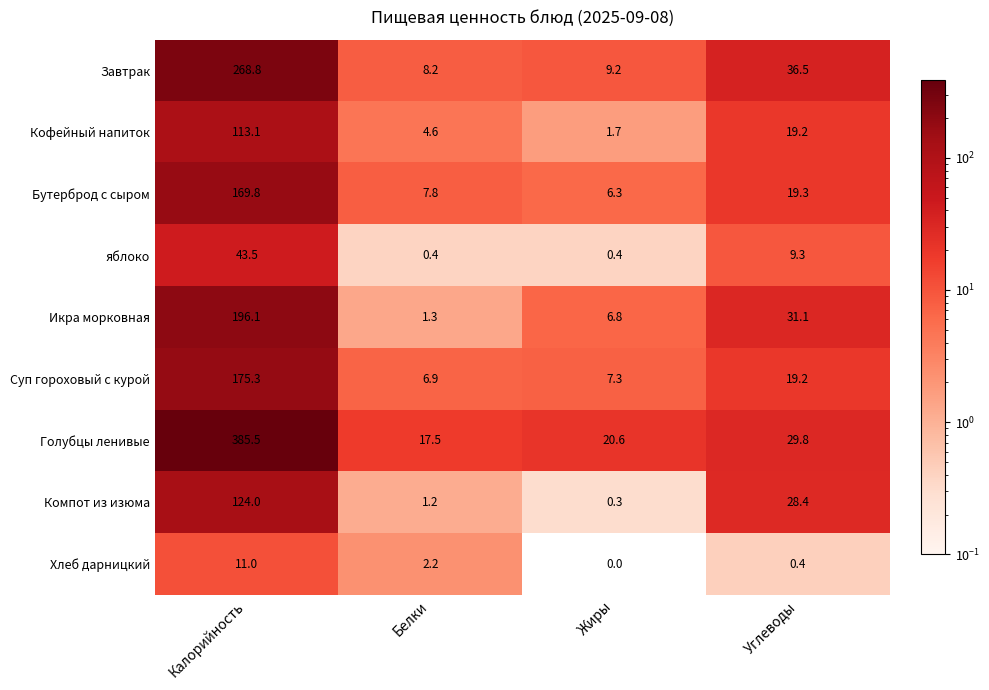

Where does the Хлеб дарницкий series first go above 2?

Калорийность